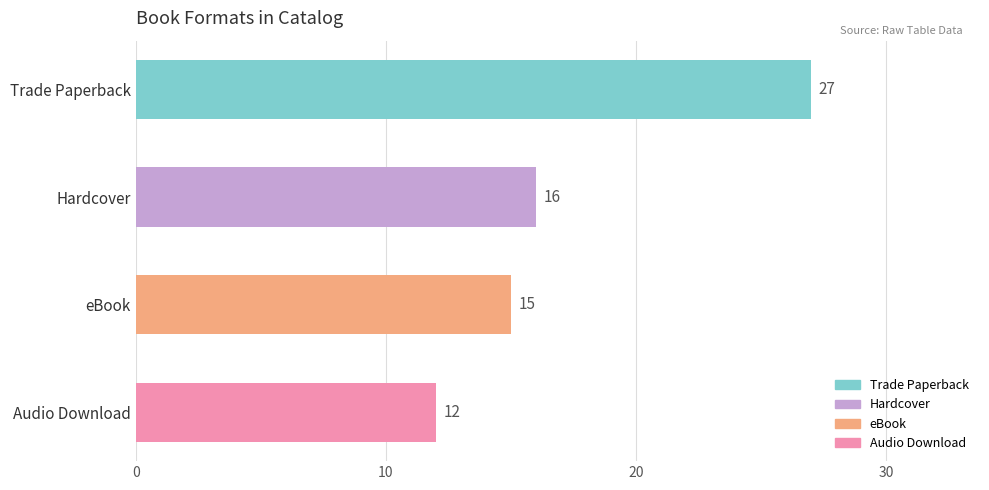

The chart shows a value of 8 at eBook. True or false?

False